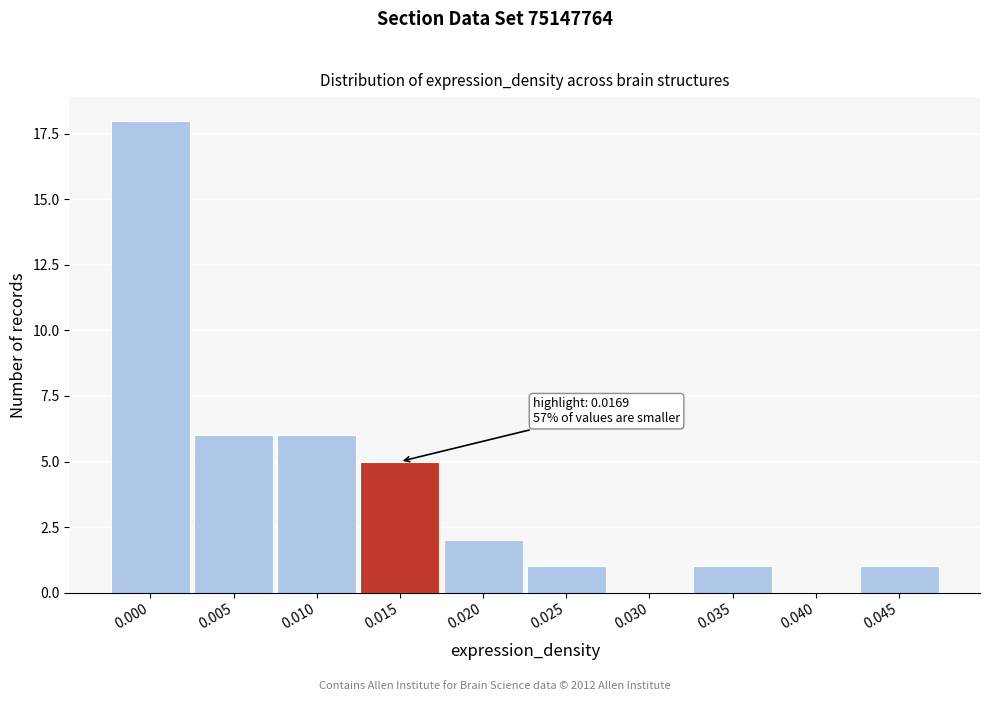

Reading left to right, what are all the values shown in this chart?

0.000=18	0.005=6	0.010=6	0.015=5	0.020=2	0.025=1	0.030=0	0.035=1	0.040=0	0.045=1